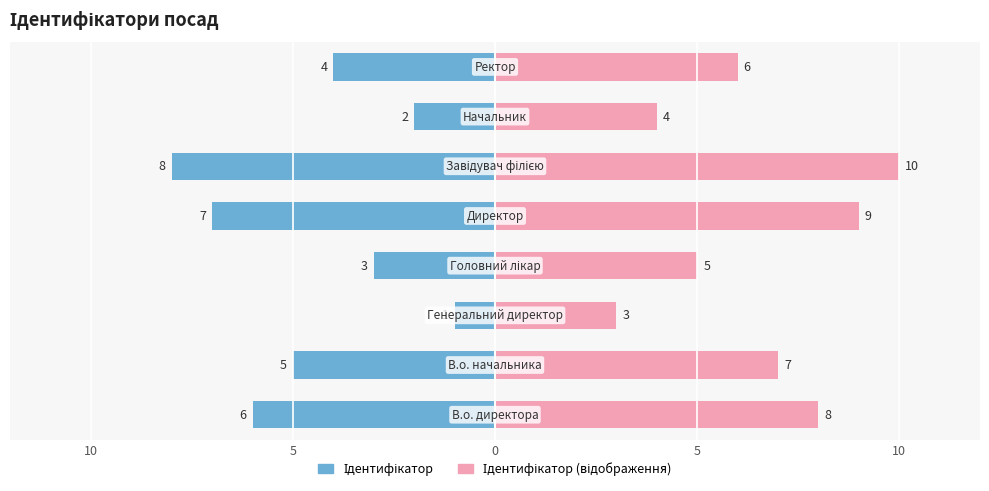

Rank the series at 5 from highest to lowest value.

Ідентифікатор (відображення), Ідентифікатор